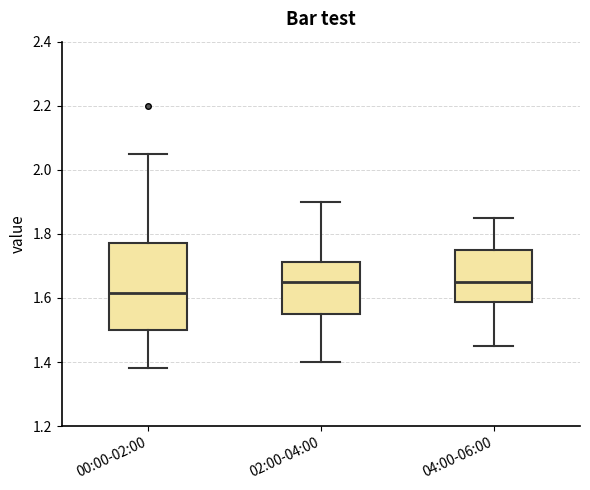

Where does the median line of the box for 04:00-06:00 sit on the y-axis? The values are not printed on the chart, so give them approximately, as read against the axis.

1.66